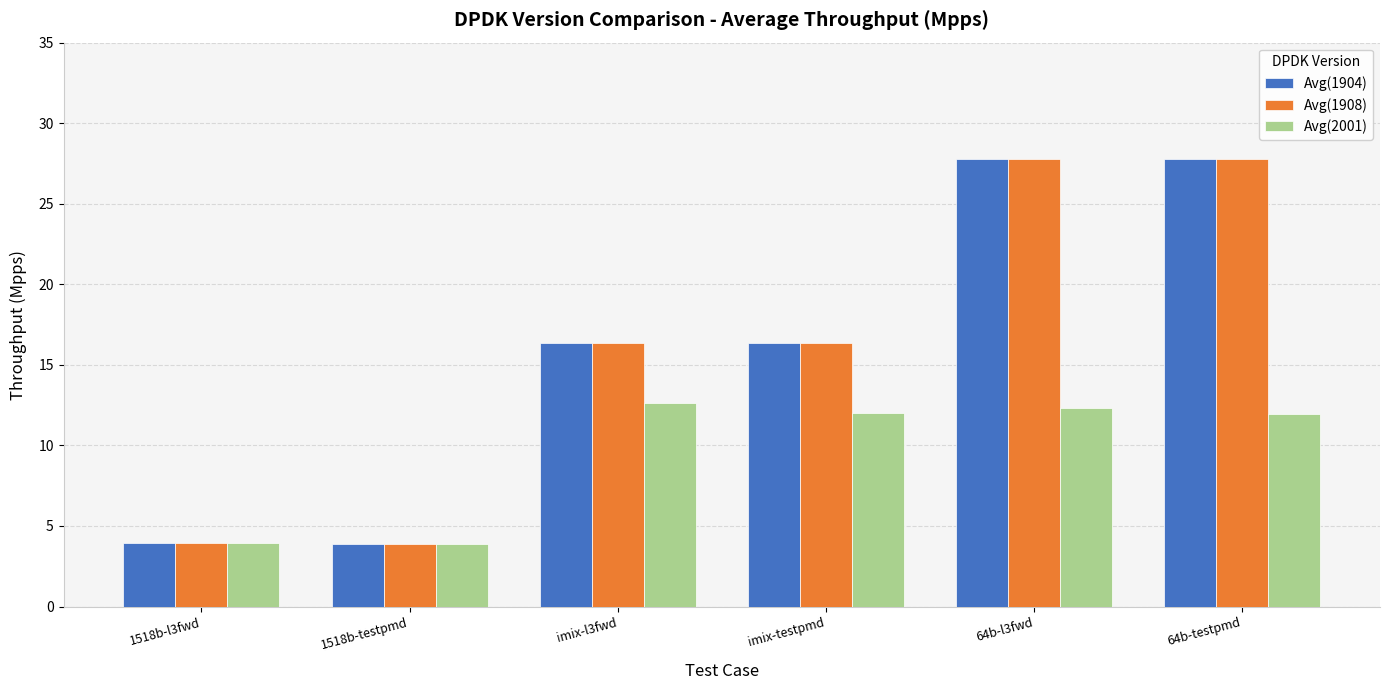

What is the difference between the highest and lowest values at 64b-testpmd?

15.9